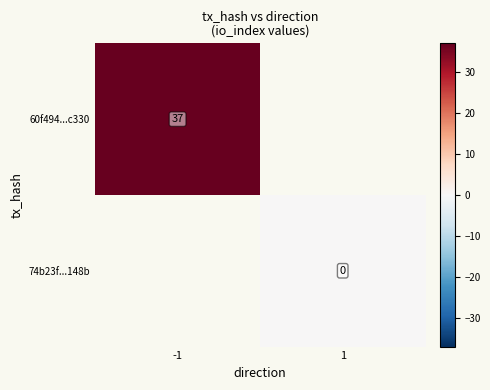

True or false: 60f494...c330 has a value of 37 at -1.

True